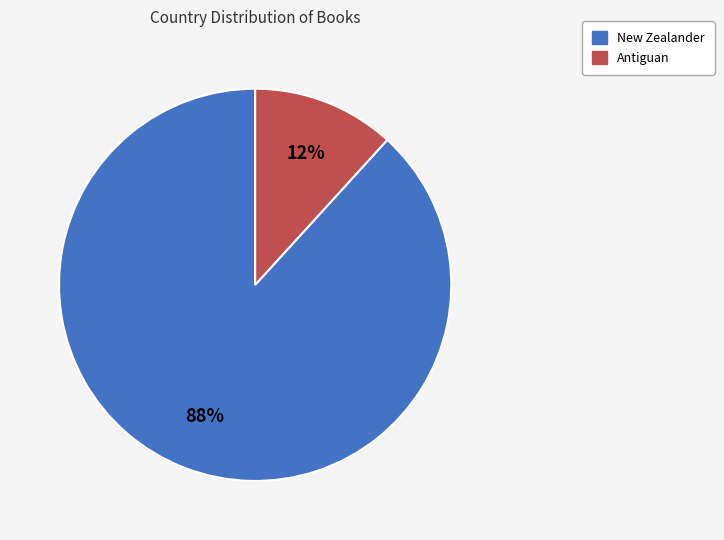

Which slice is the largest?

New Zealander